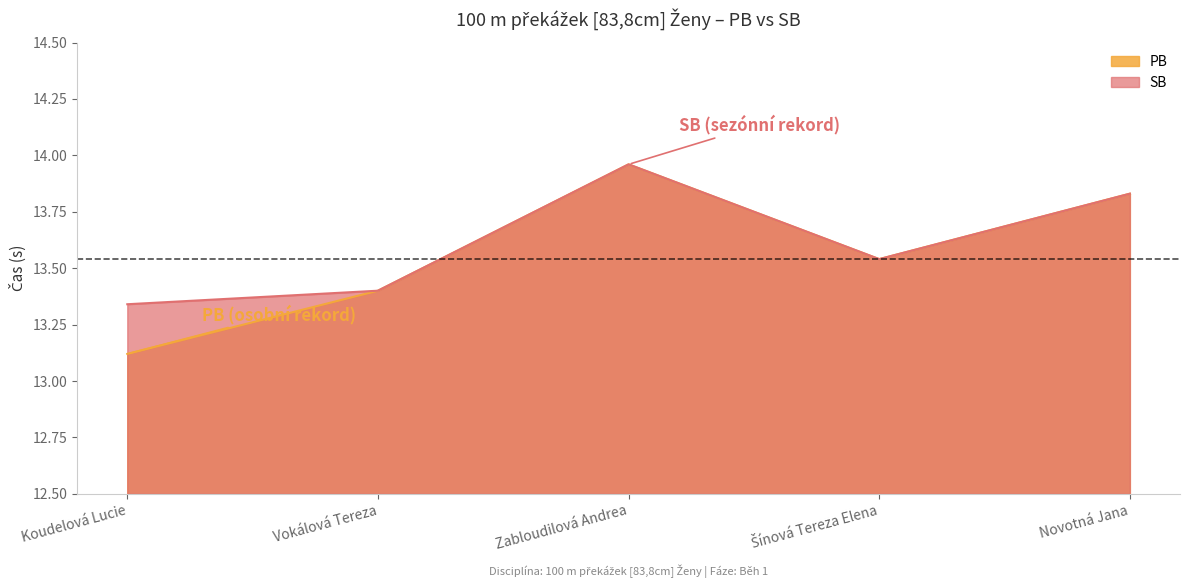

True or false: SB has a value of 13.4 at Vokálová Tereza.

True